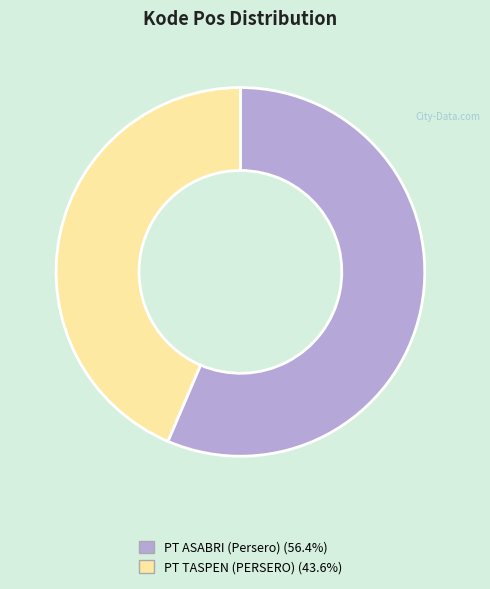

Rank the categories by value from highest to lowest.

PT ASABRI (Persero), PT TASPEN (PERSERO)